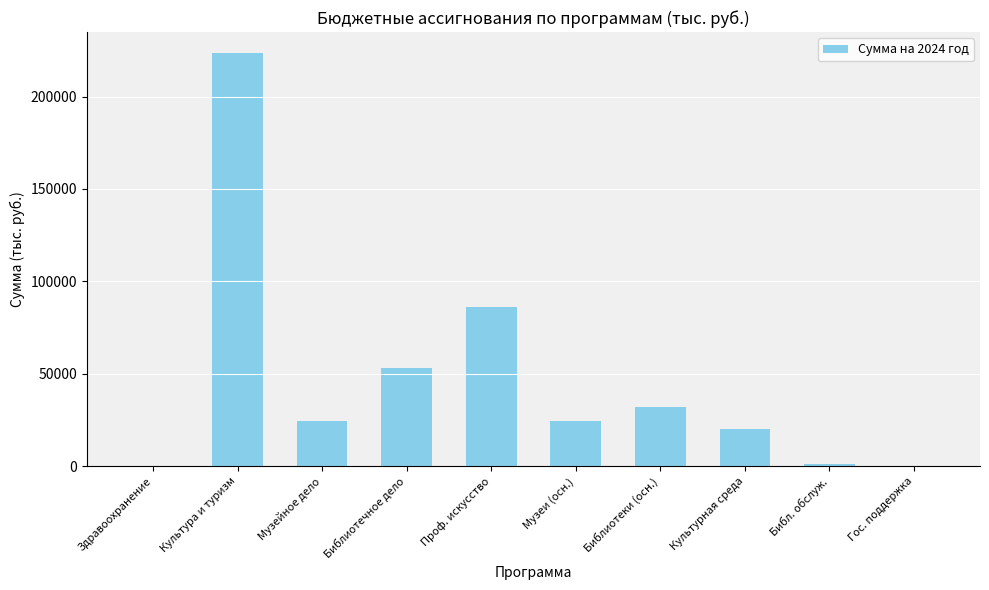

Which category has the highest value across all series?

Культура и туризм